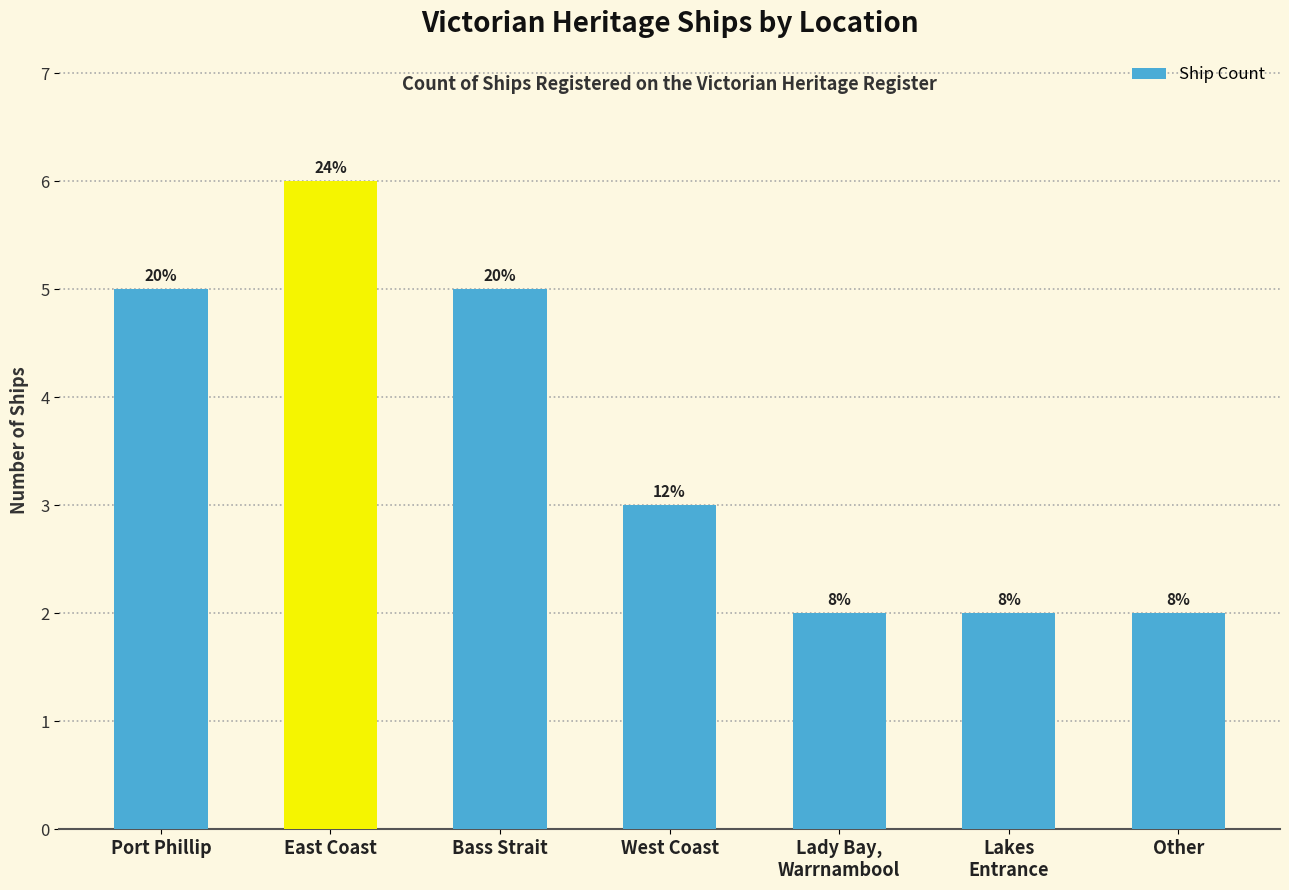

How many bars are there in total?

7